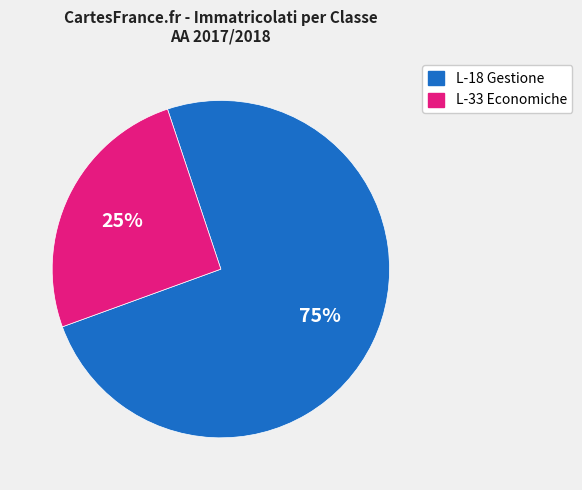

To the nearest percent, what is the average slice percentage?

50%